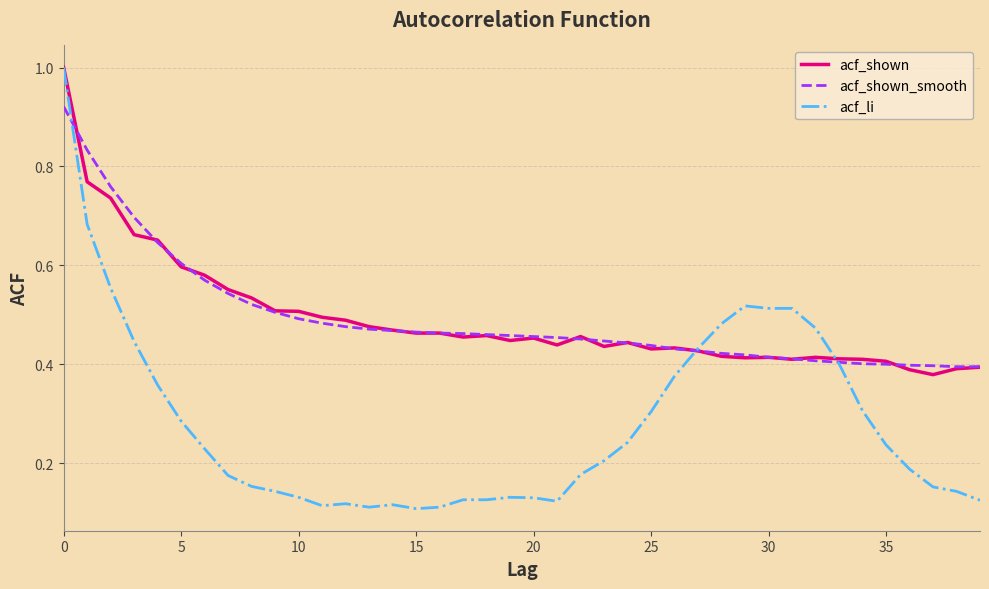

Which series has the widest spread of values?

acf_li